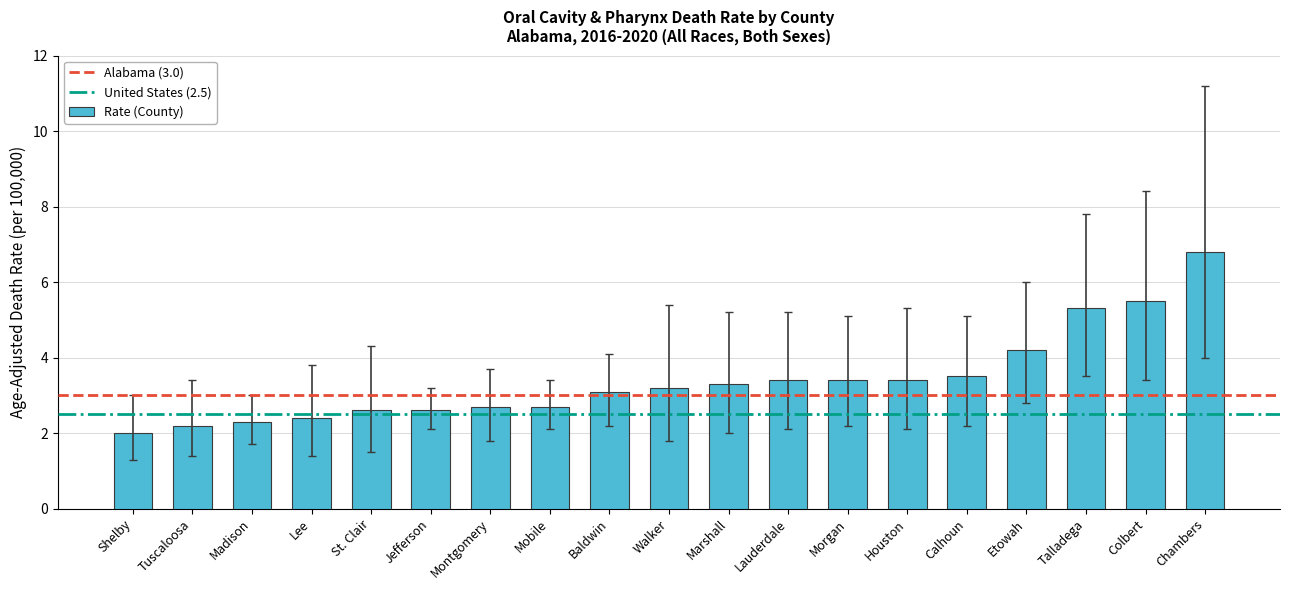

The value at Calhoun is 3.5. True or false?

True